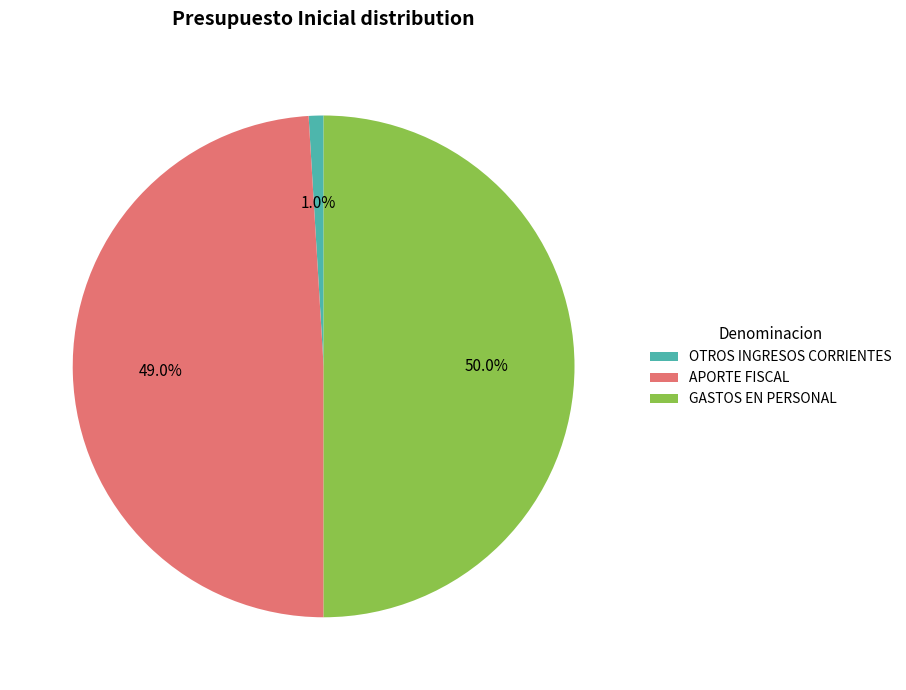

Between GASTOS EN PERSONAL and OTROS INGRESOS CORRIENTES, which is larger?

GASTOS EN PERSONAL